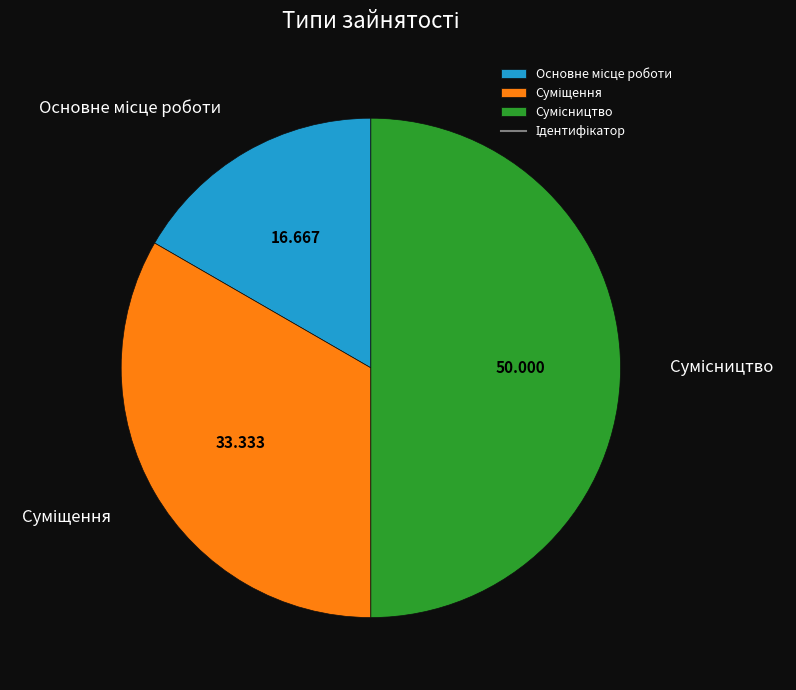

To the nearest percent, what is the difference between the largest and smallest slice percentages?

33%